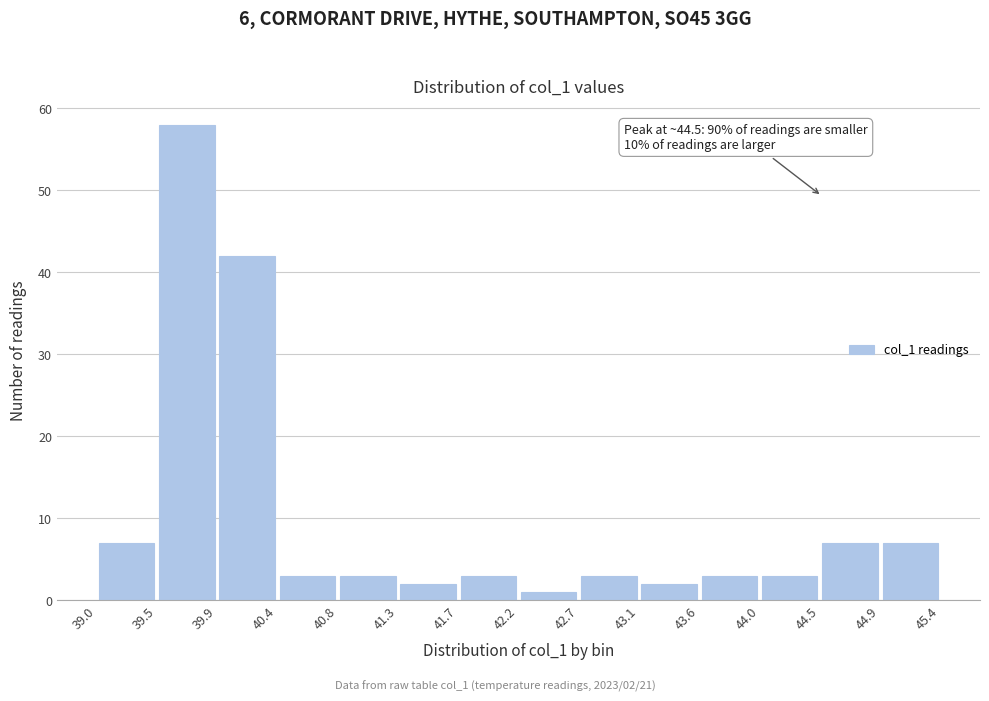

Over which range of the x-axis is the bar tallest?

39.5 to 39.9